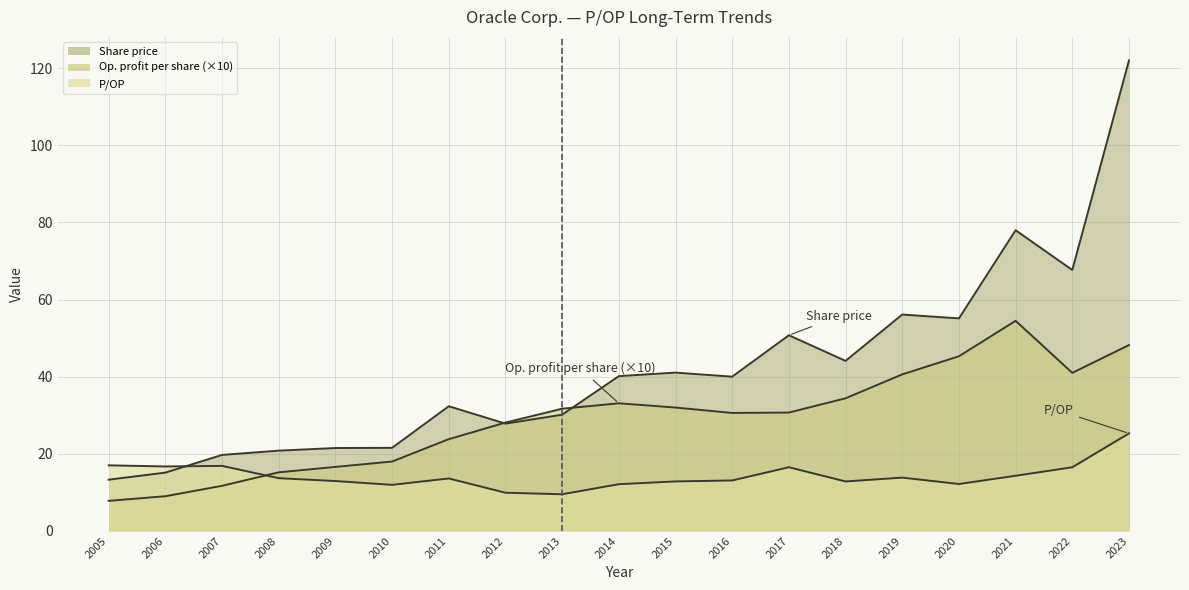

Which series ends up on top after the final intersection of Share price and P/OP?

Share price